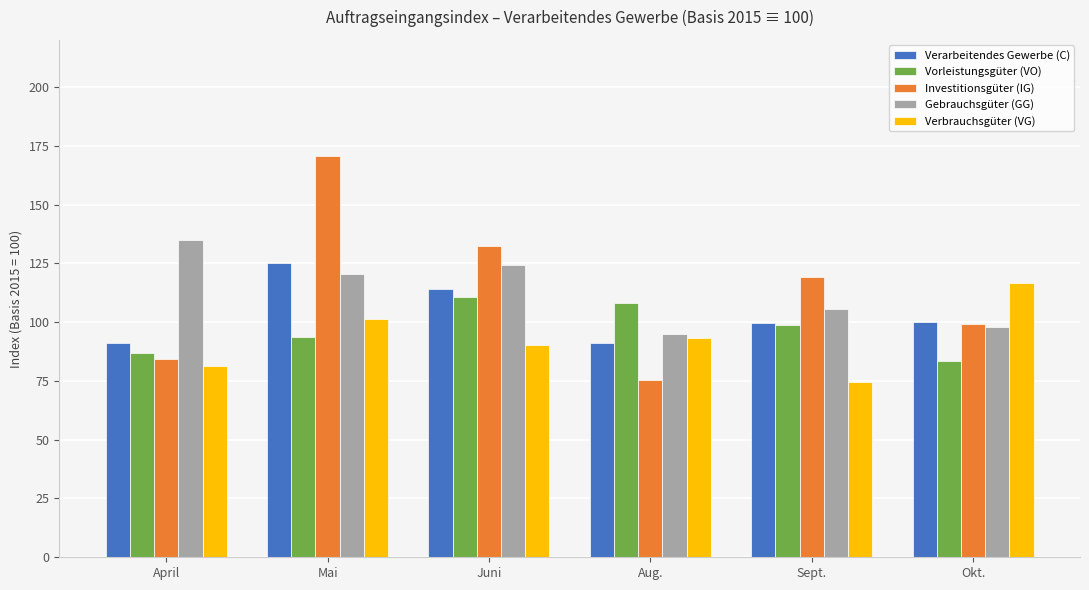

At how many categories does at least one series exceed 87?

6